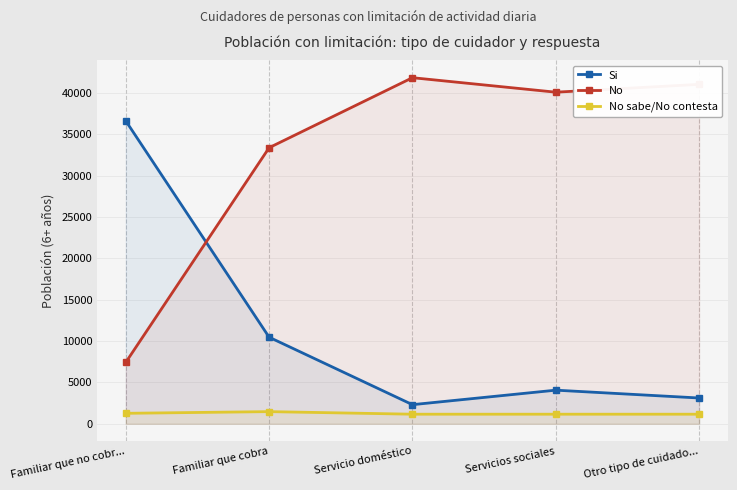

What is the difference between the second highest and second lowest values in the Si series?

7347